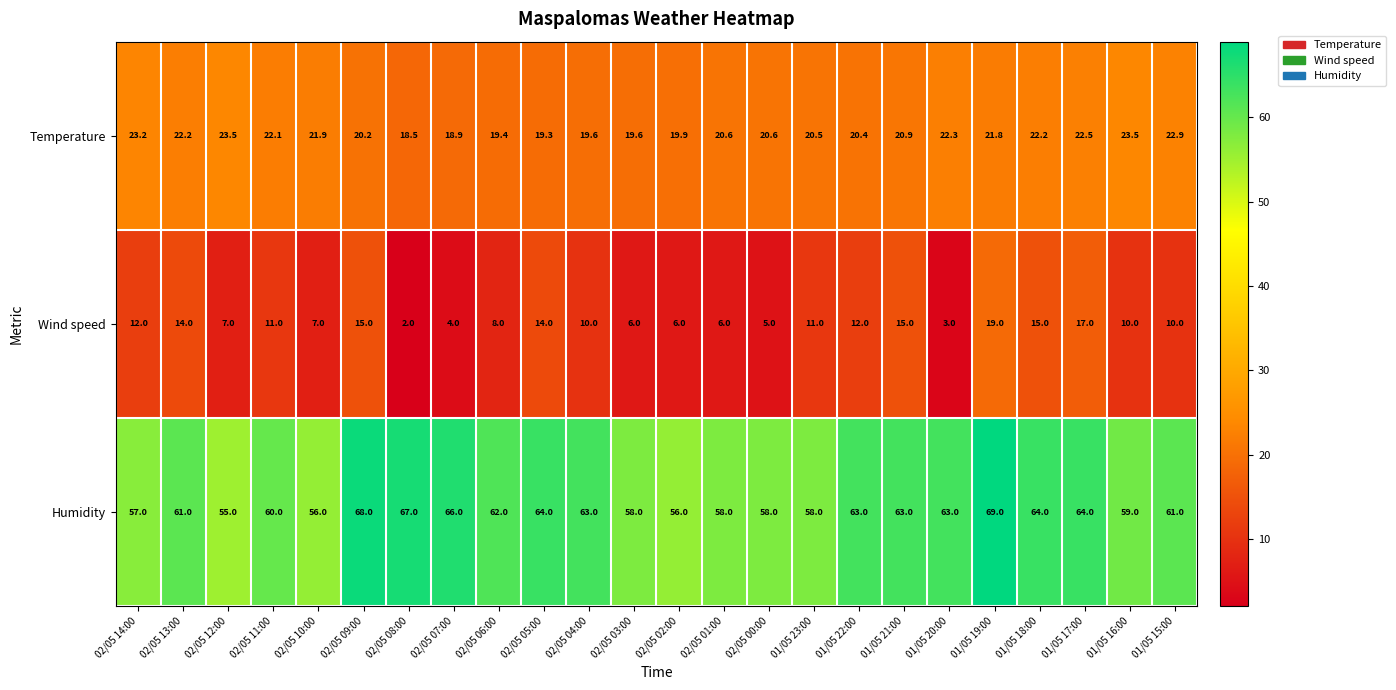

At which category is the sum across all series the highest?

01/05 19:00